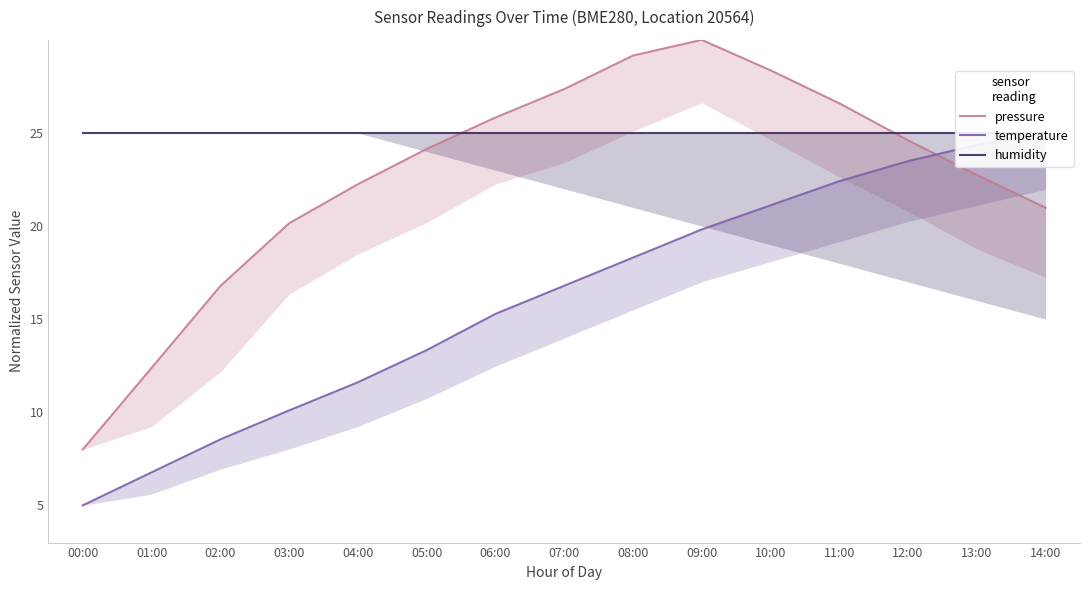

What is the label of the 14th point from the left?

13:00